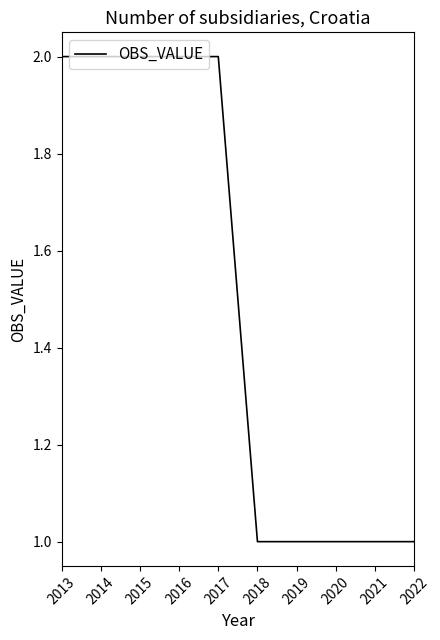

Which has a higher value, 2021 or 2017?

2017